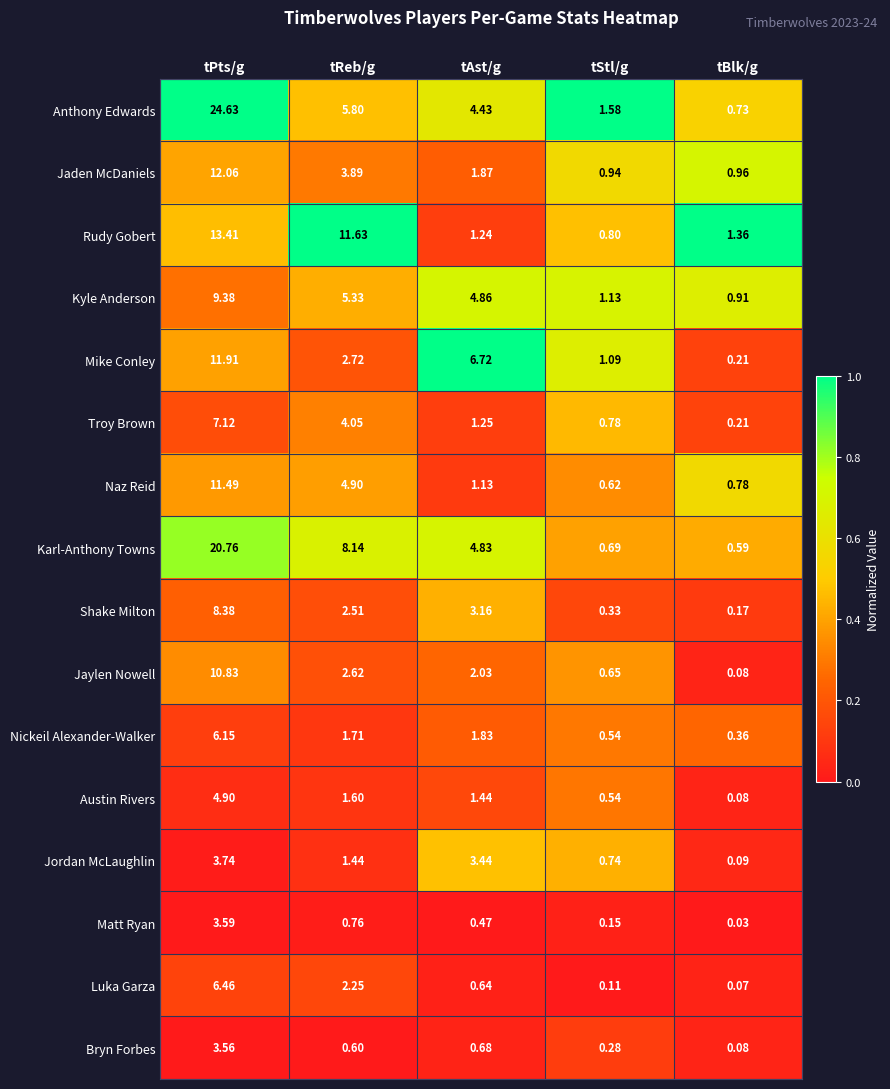

Which category has the highest value in the Jaylen Nowell series?

tPts/g